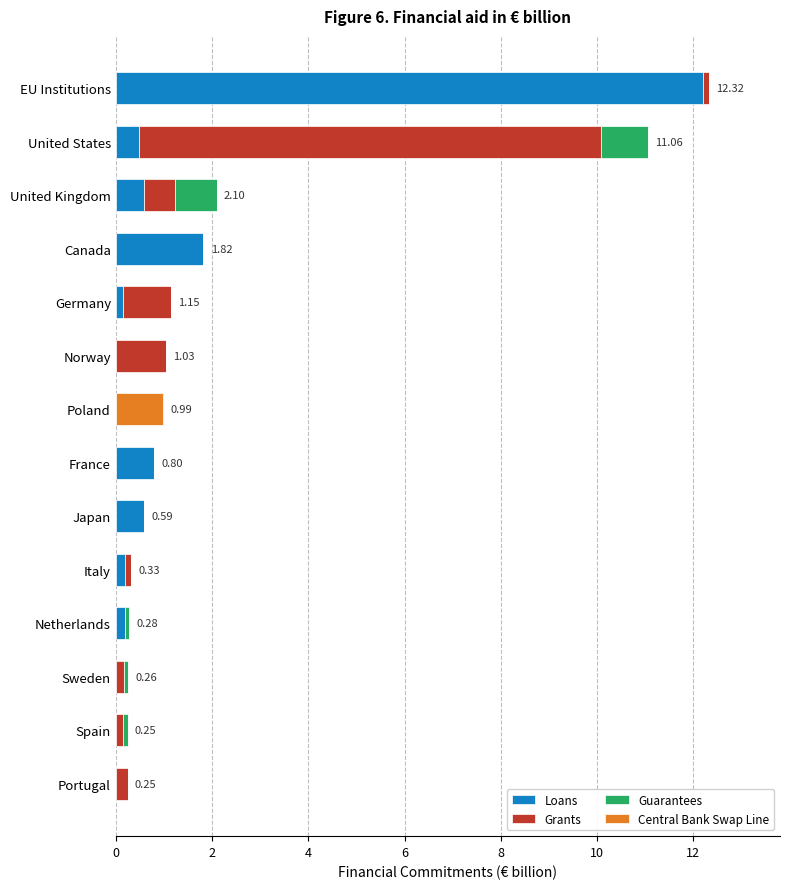

At which category is the sum across all series the highest?

EU Institutions